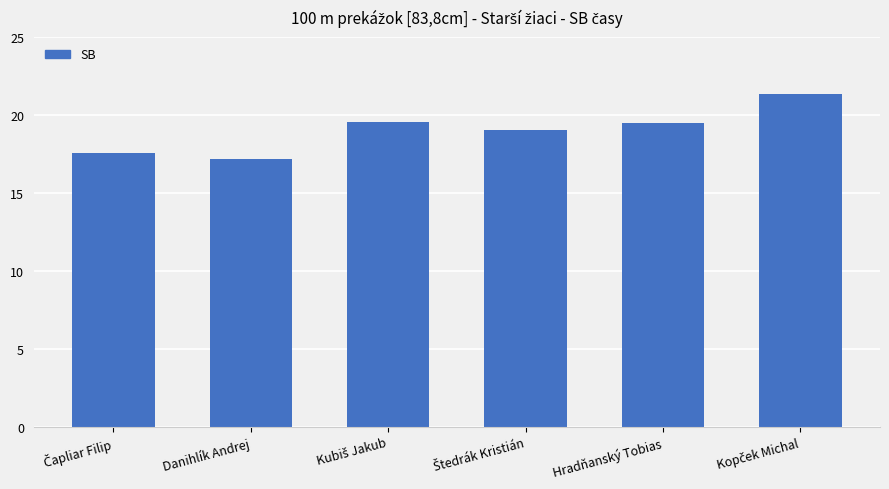

What value does the data have at Hradňanský Tobias?

19.5